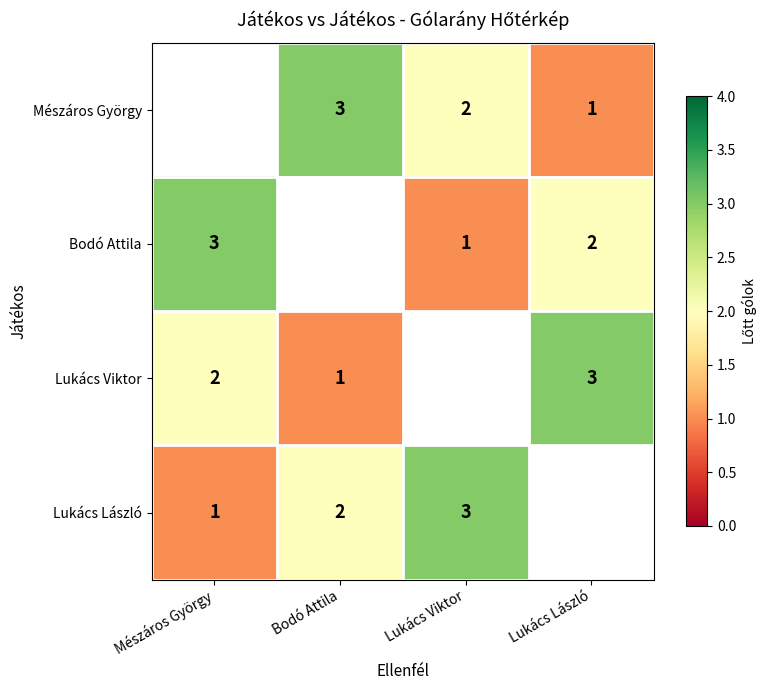

True or false: Lukács László has a value of 1 at Lukács Viktor.

False